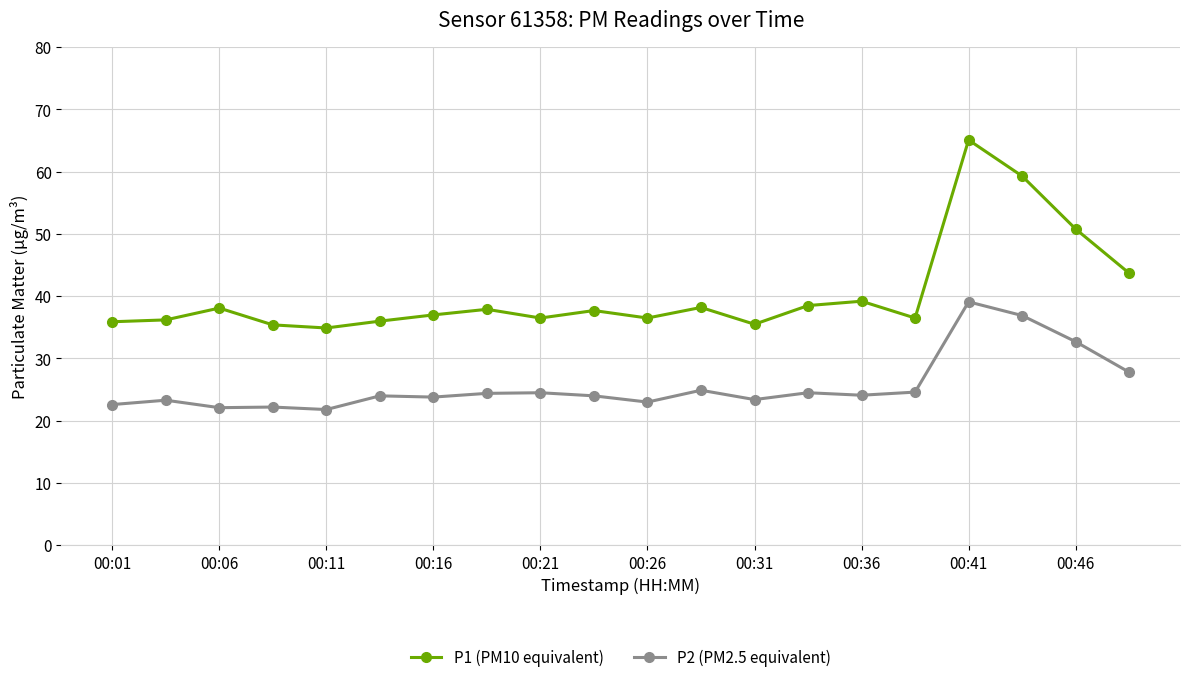

True or false: P1 (PM10 equivalent) has more than 2 points higher than both neighbors.

True